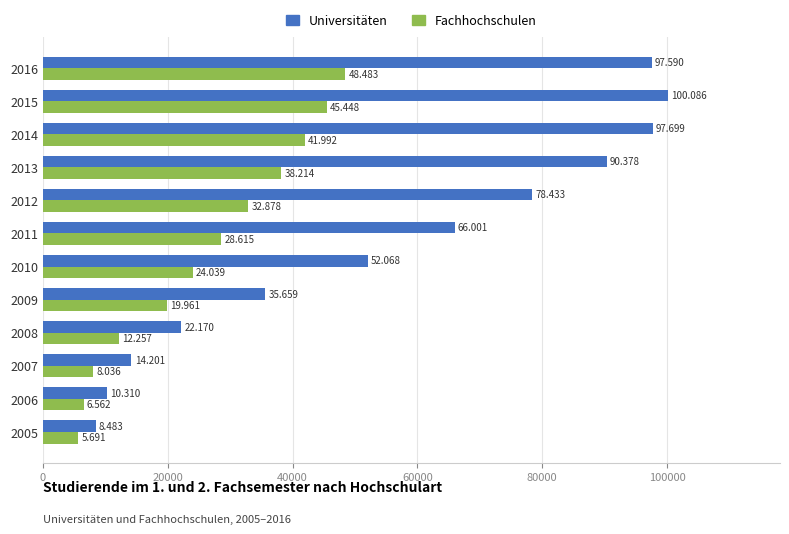

Reading right to left, list all the values displayed in this chart.

Universitäten: 97590	100086	97699	90378	78433	66001	52068	35659	22170	14201	10310	8483
Fachhochschulen: 48483	45448	41992	38214	32878	28615	24039	19961	12257	8036	6562	5691